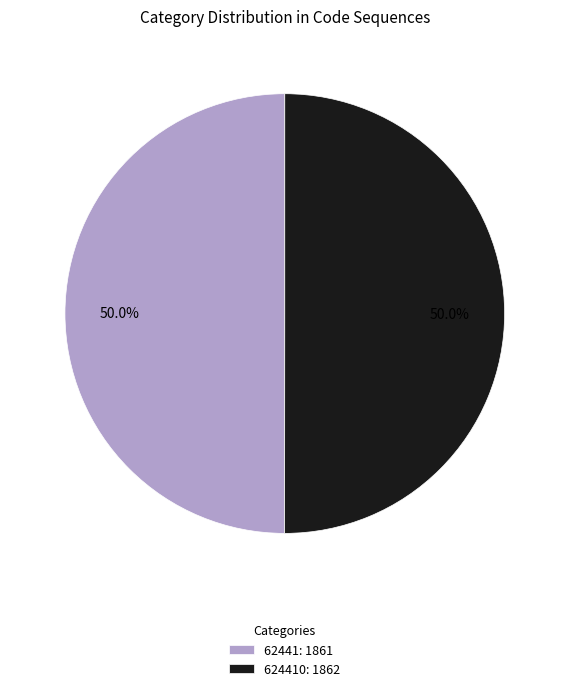

What percentage do 62441: 1861 and 624410: 1862 together represent?

100.0%